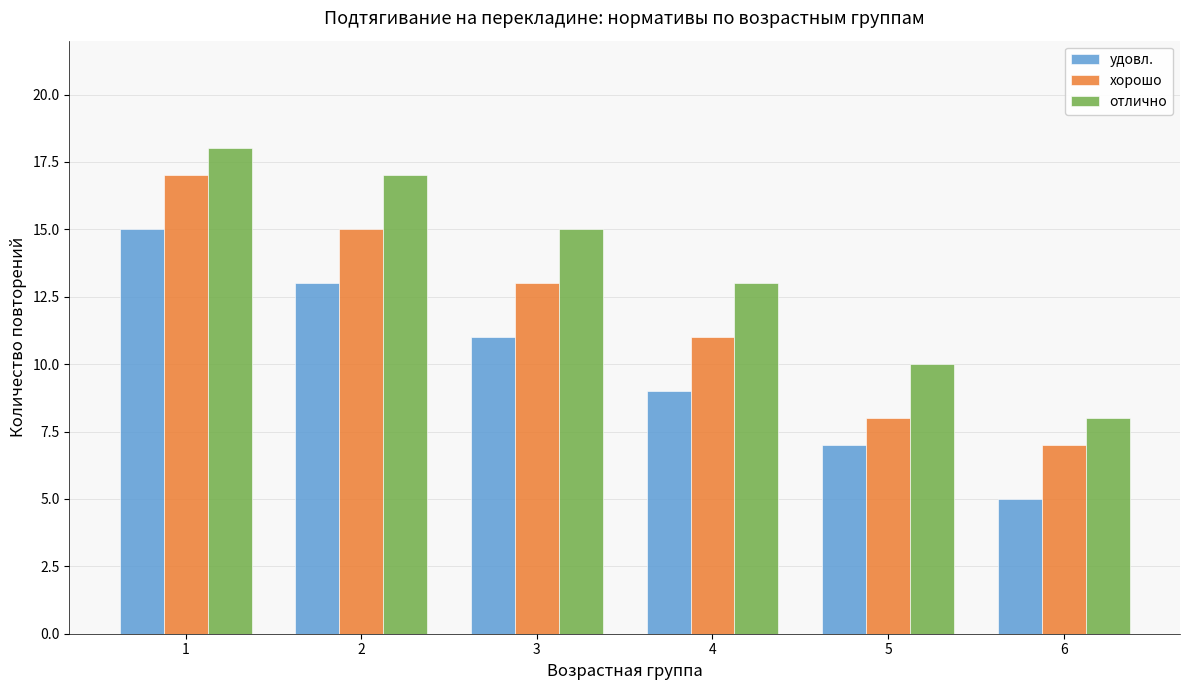

The value of хорошо at 6 is 10. True or false?

False